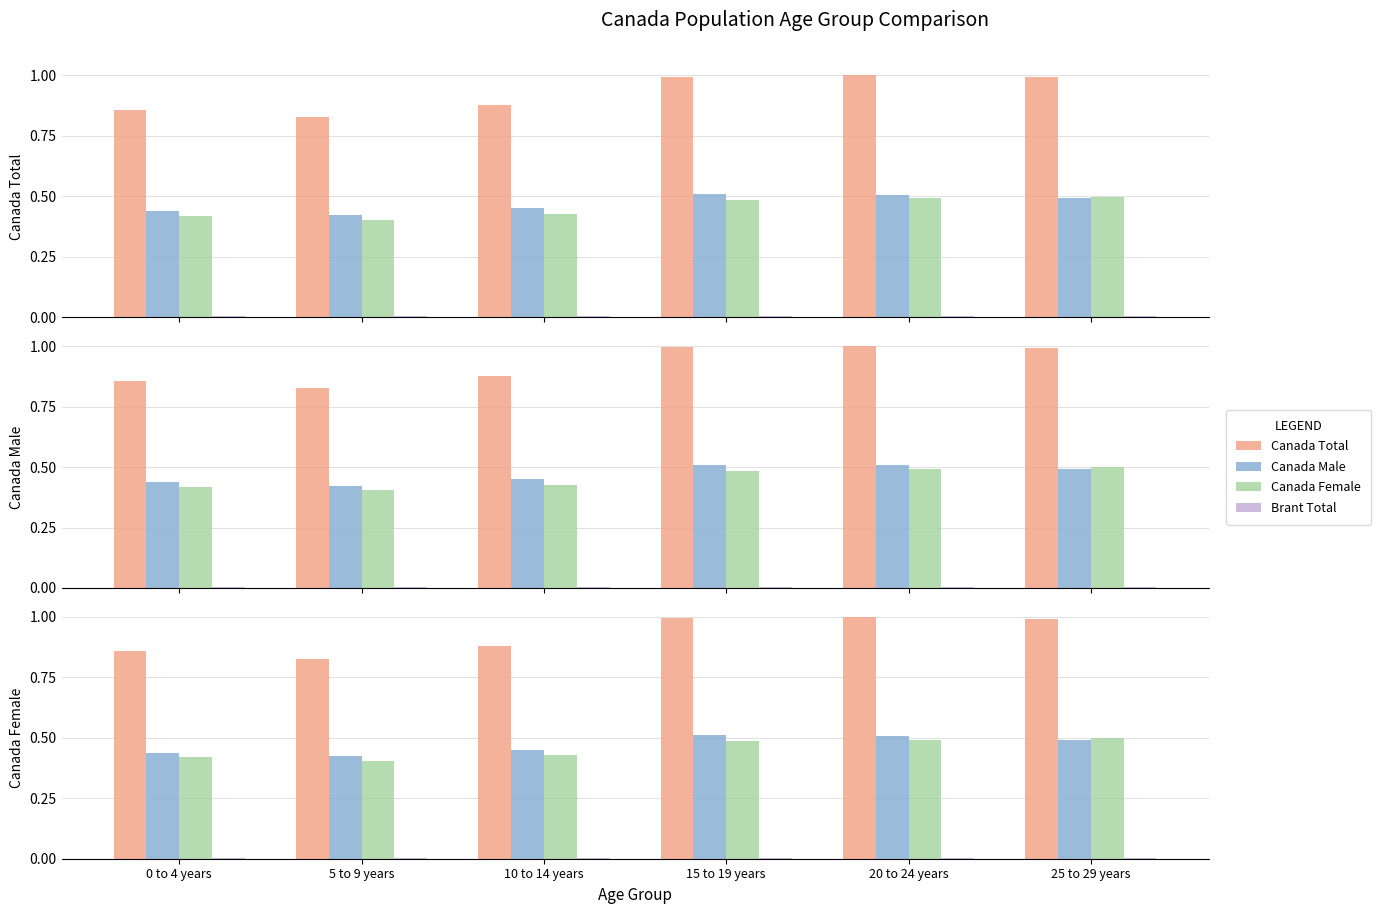

Count the Brant Total values in the range 0 to 1.

6